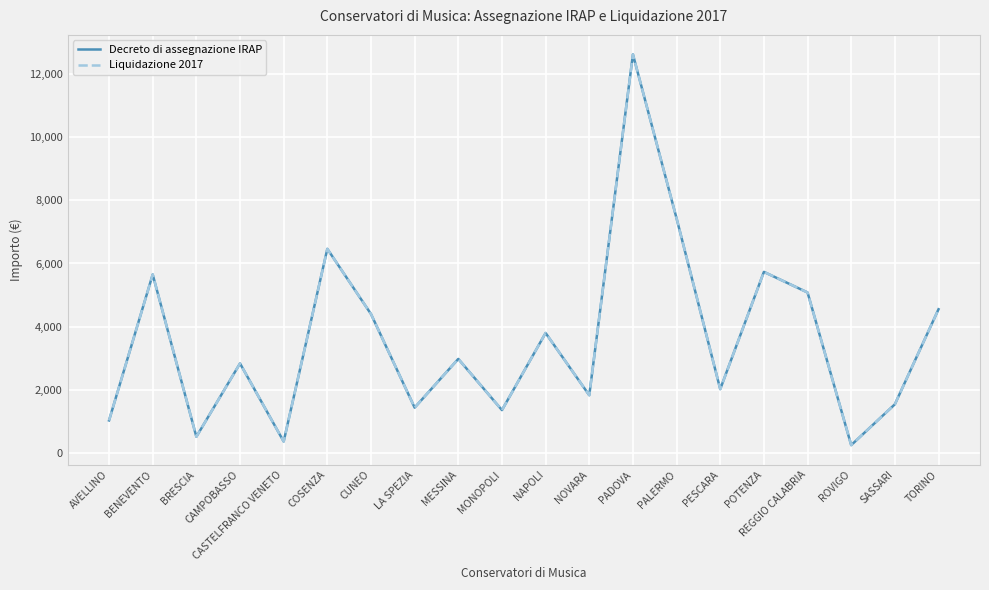

Does the chart display data point markers on the line(s)?

No